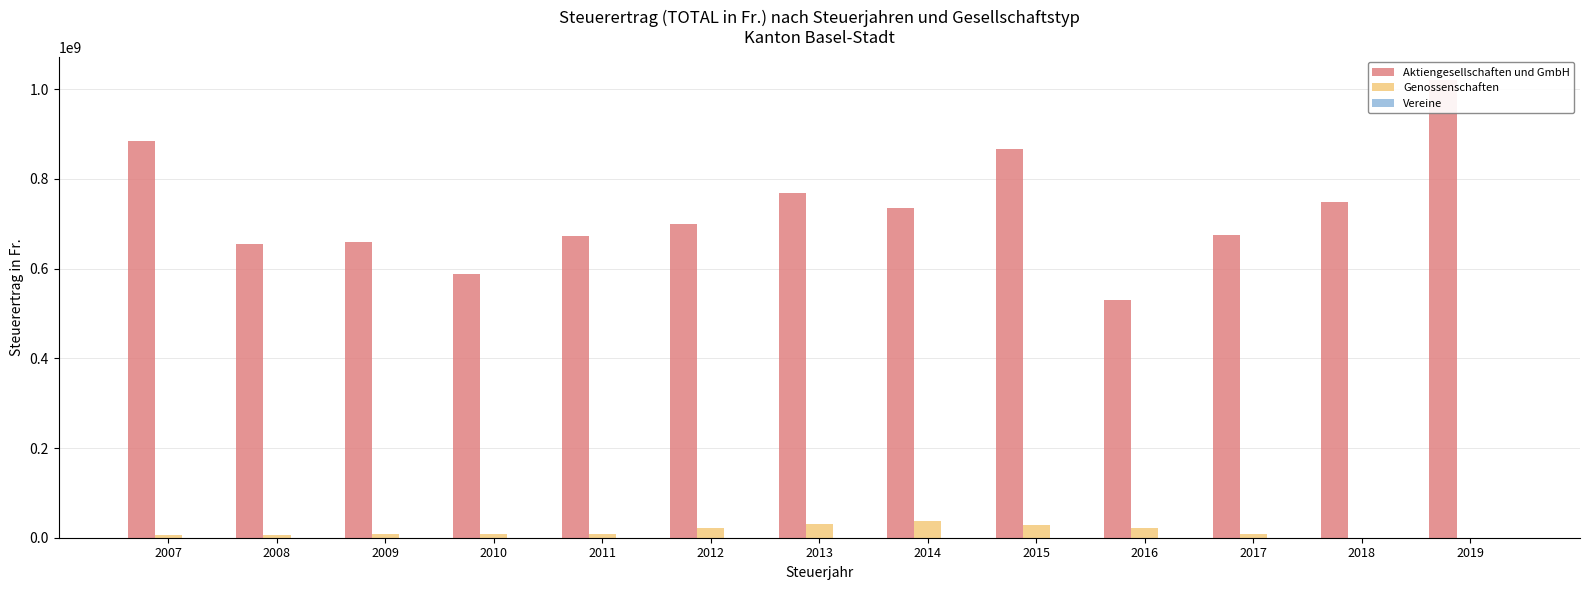

Which category has the highest value in the Aktiengesellschaften und GmbH series?

2019